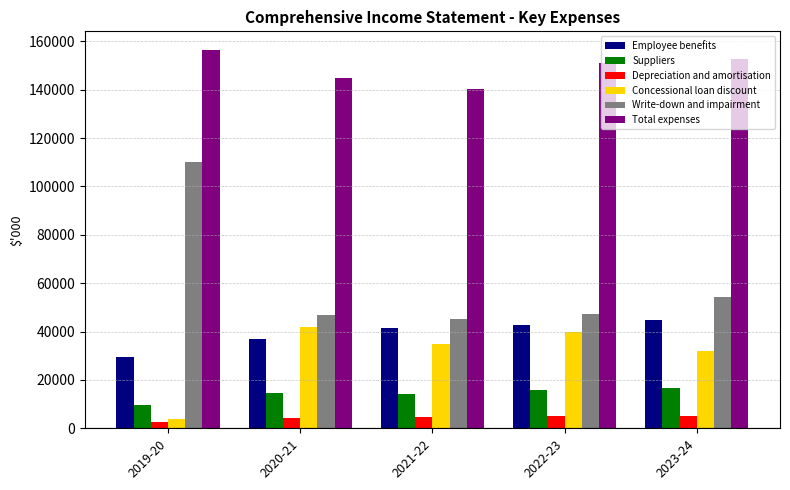

At how many categories does at least one series exceed 58998?

5